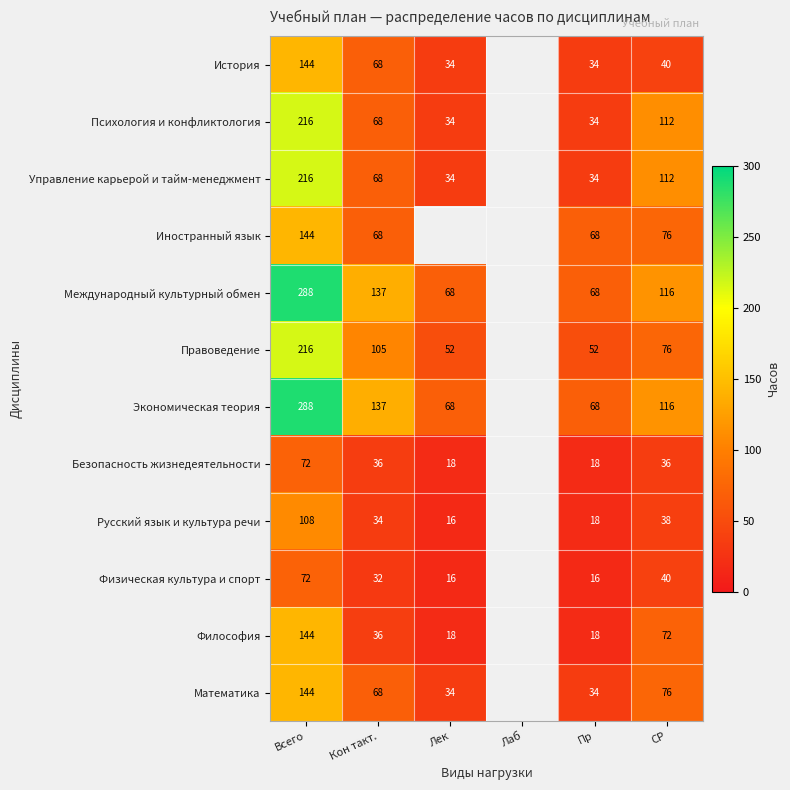

True or false: Международный культурный обмен has a value of 288 at Всего.

True